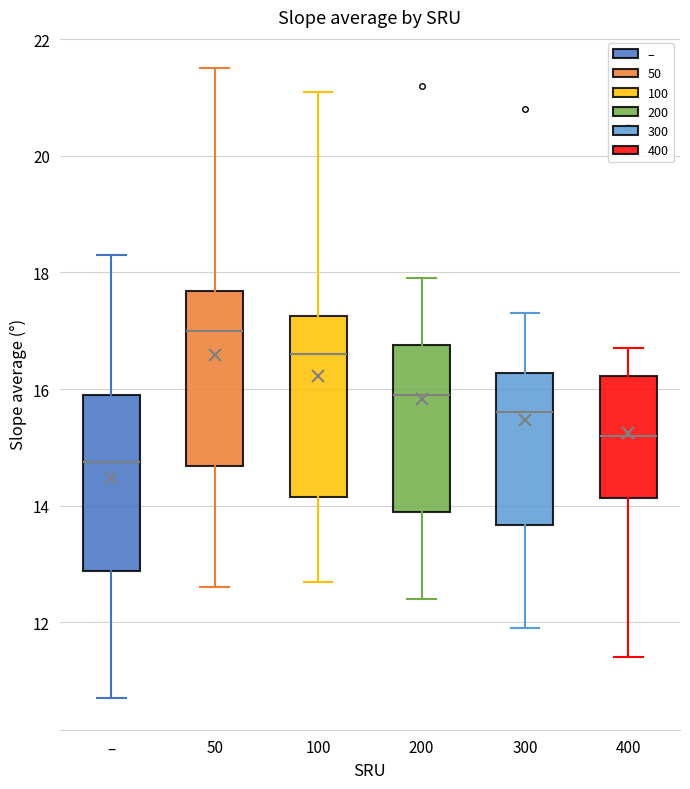

Reading left to right, read every box against the y-axis: the position of its median line, the range the box covers, and the ends of its whiskers. The values are not printed on the chart, so give them approximately, as read against the axis.

–: median 14.8, box 12.8 to 16.0, whiskers 10.8 to 18.4
50: median 17.0, box 14.6 to 17.6, whiskers 12.6 to 21.6
100: median 16.6, box 14.2 to 17.2, whiskers 12.8 to 21.2
200: median 16.0, box 14.0 to 16.8, whiskers 12.4 to 18.0
300: median 15.6, box 13.6 to 16.2, whiskers 12.0 to 17.4
400: median 15.2, box 14.2 to 16.2, whiskers 11.4 to 16.8